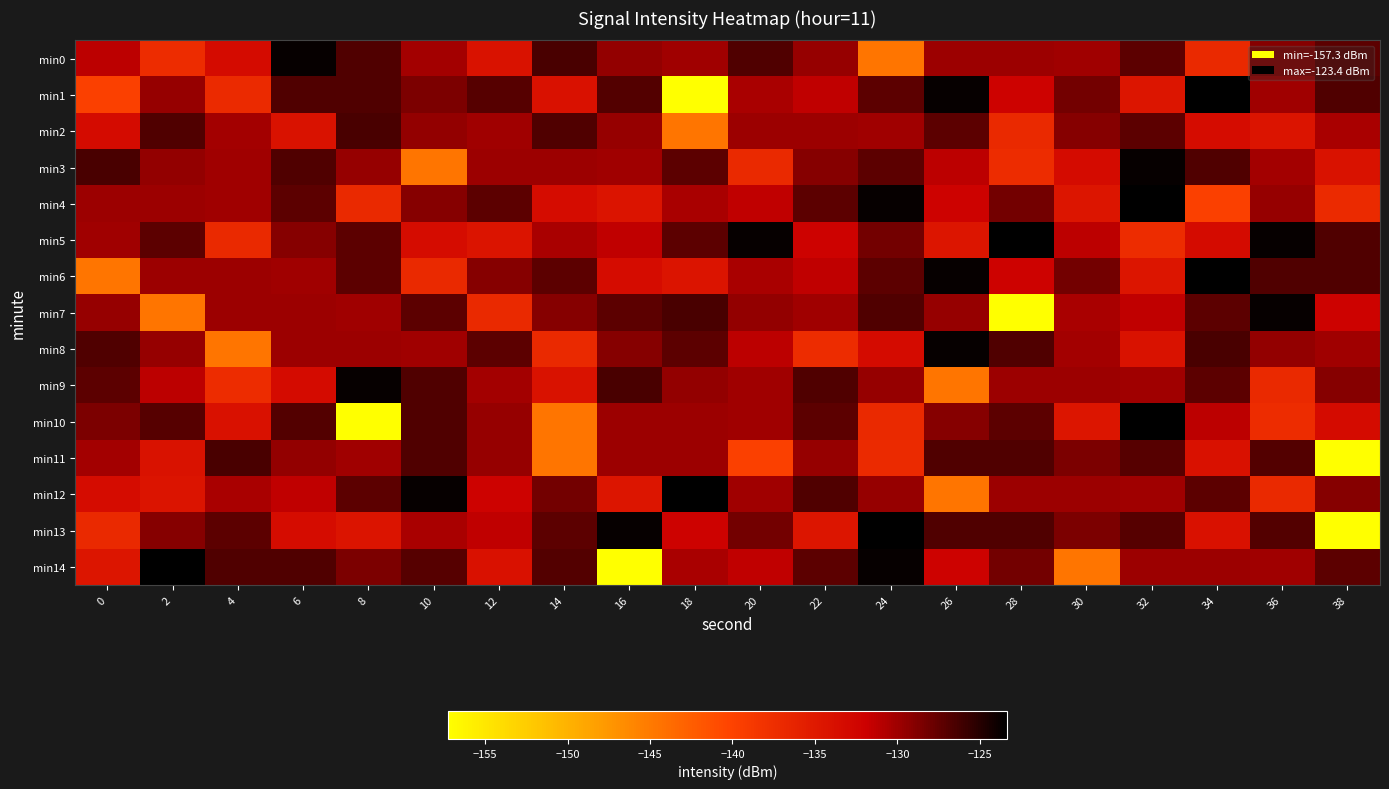

What is the spread (max minus min) of values at 2?

21.3